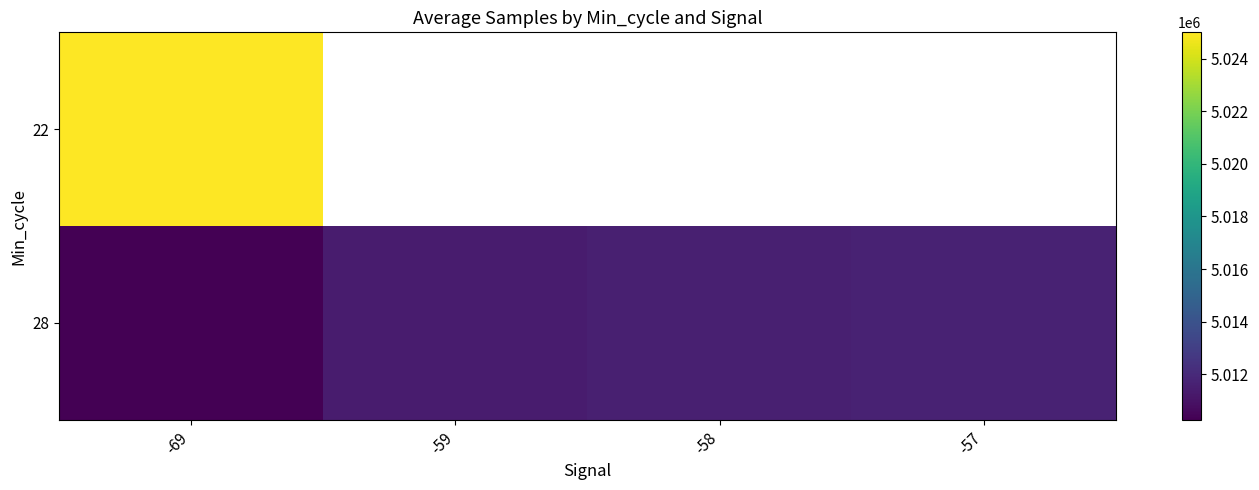

Between -58 and -59, which is larger?

-59